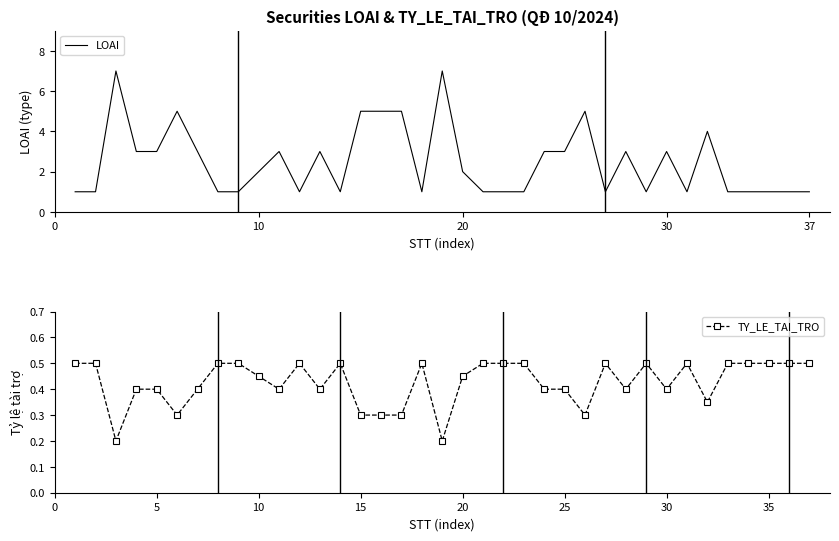

True or false: TY_LE_TAI_TRO has more than 2 points higher than both neighbors.

True